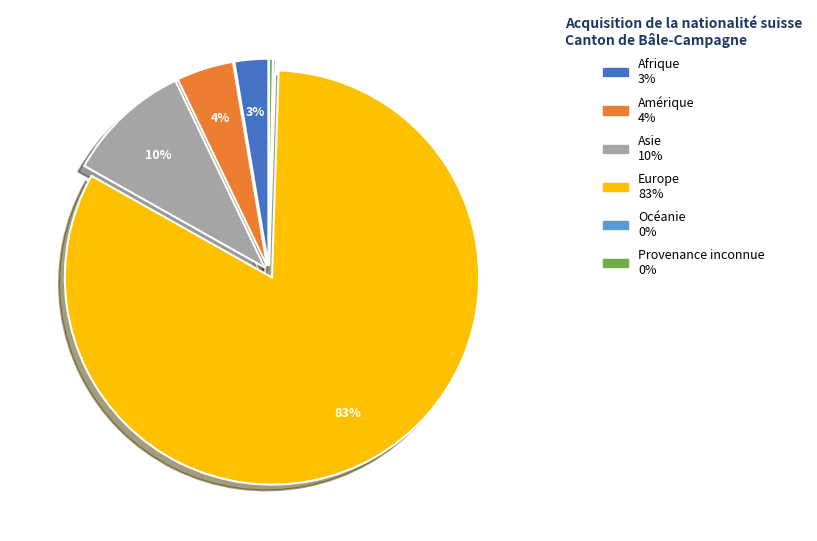

Is it true that Asie is 2% of the pie?

False